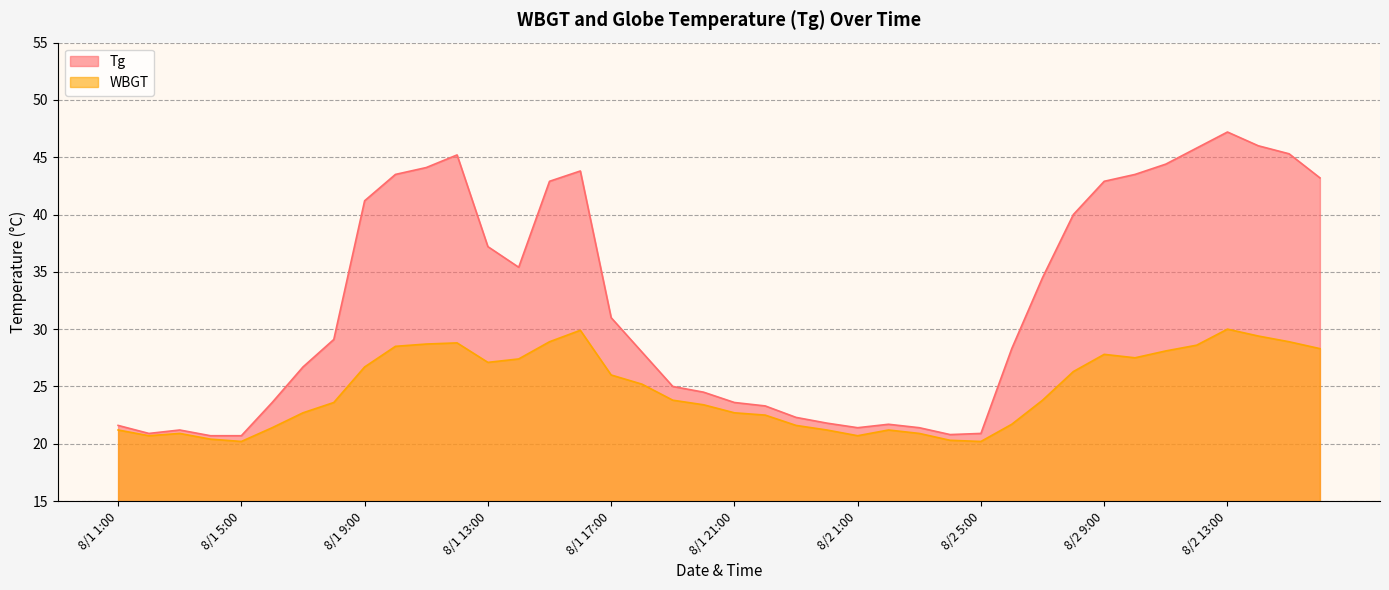

What is the difference between the second highest and minimum values in the Tg series?

25.3